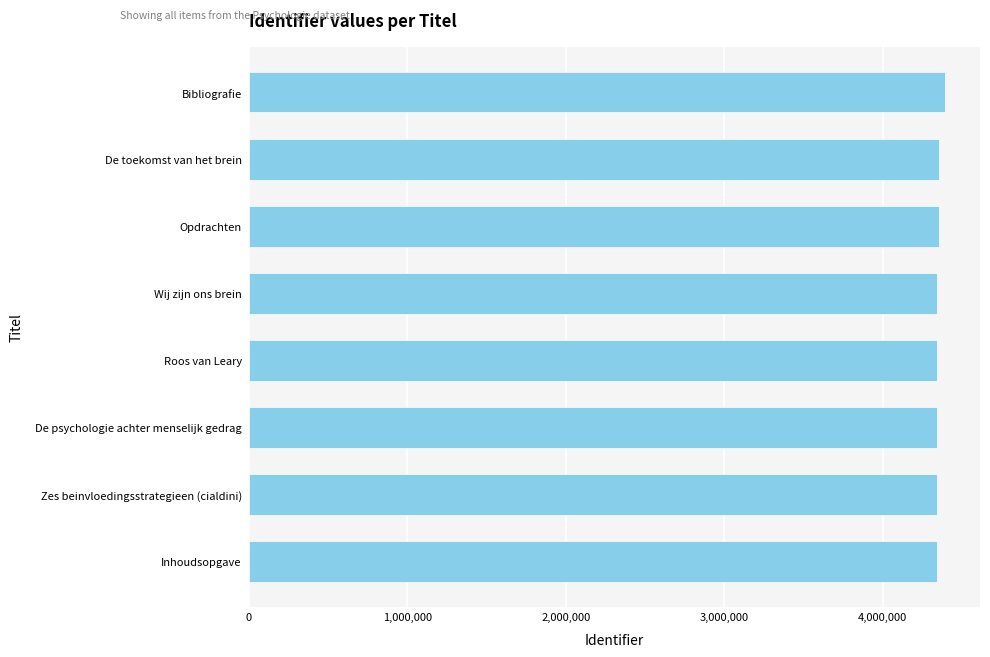

Is it true that the value at De psychologie achter menselijk gedrag is 4340865?

True